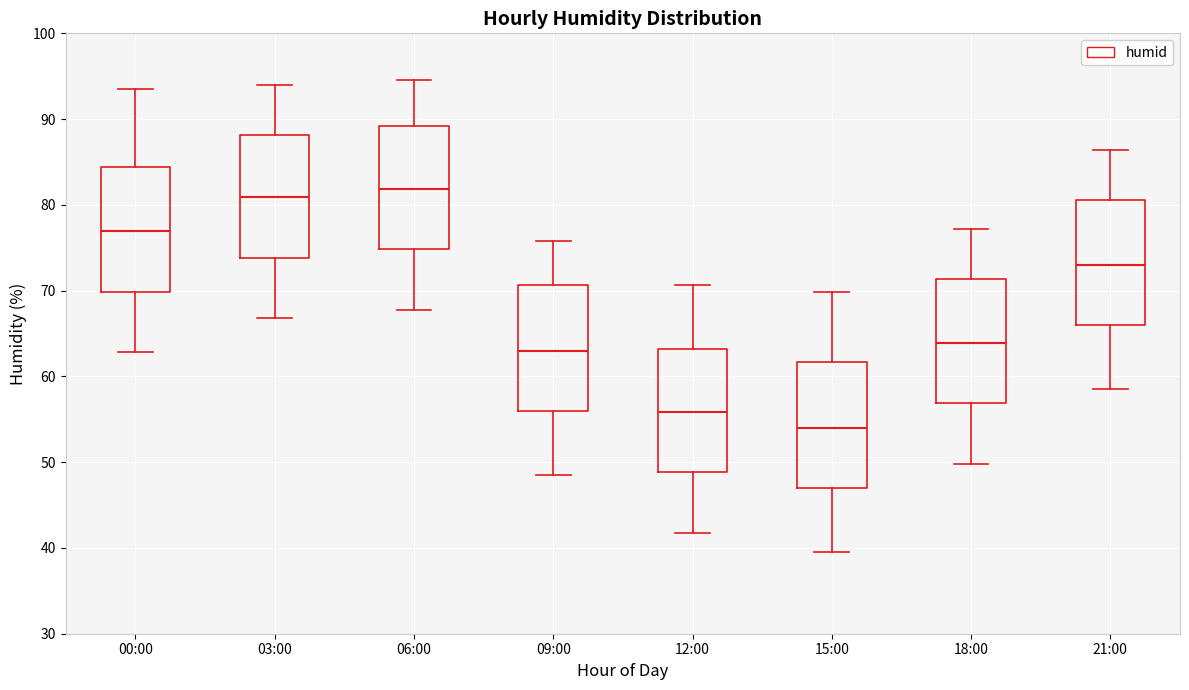

Reading left to right, transcribe this box plot: for each box, give where its median line is, the range the box spans, and where its two whiskers end, as read against the y-axis. The values are not printed on the chart, so give them approximately, as read against the axis.

00:00: median 77, box 70 to 84, whiskers 63 to 94
03:00: median 81, box 74 to 88, whiskers 67 to 94
06:00: median 82, box 75 to 89, whiskers 68 to 95
09:00: median 63, box 56 to 71, whiskers 49 to 76
12:00: median 56, box 49 to 63, whiskers 42 to 71
15:00: median 54, box 47 to 62, whiskers 40 to 70
18:00: median 64, box 57 to 71, whiskers 50 to 77
21:00: median 73, box 66 to 81, whiskers 59 to 86